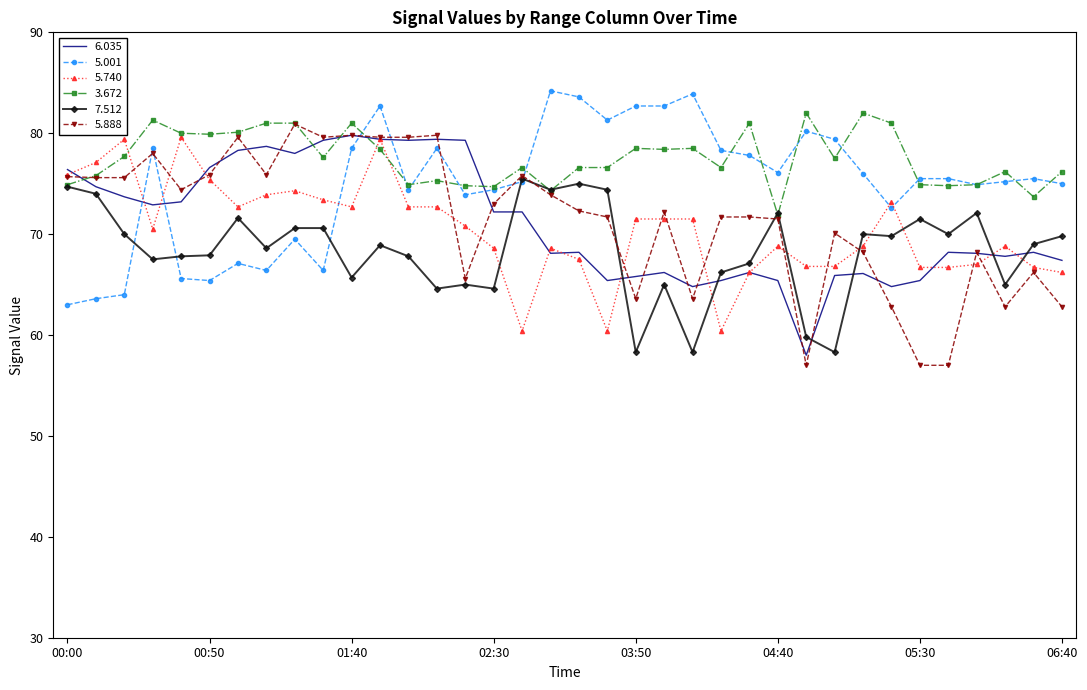

What is the label of the 16th point from the left?

02:30